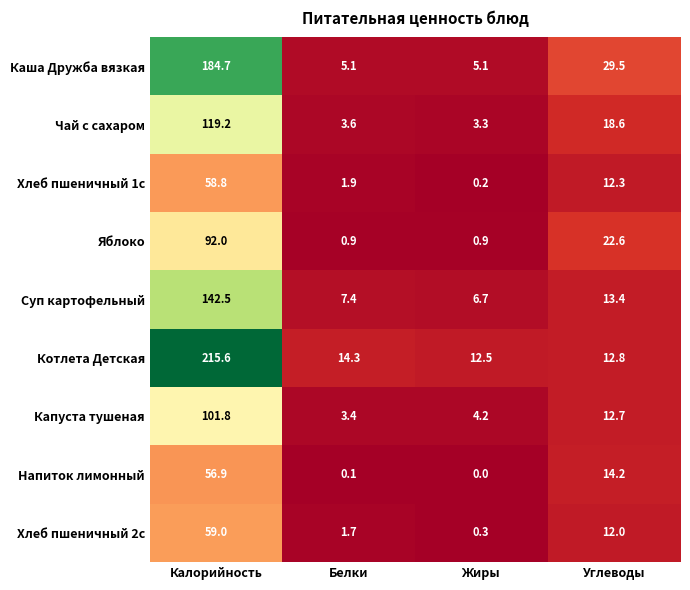

How many data points in Котлета Детская are less than 14?

2